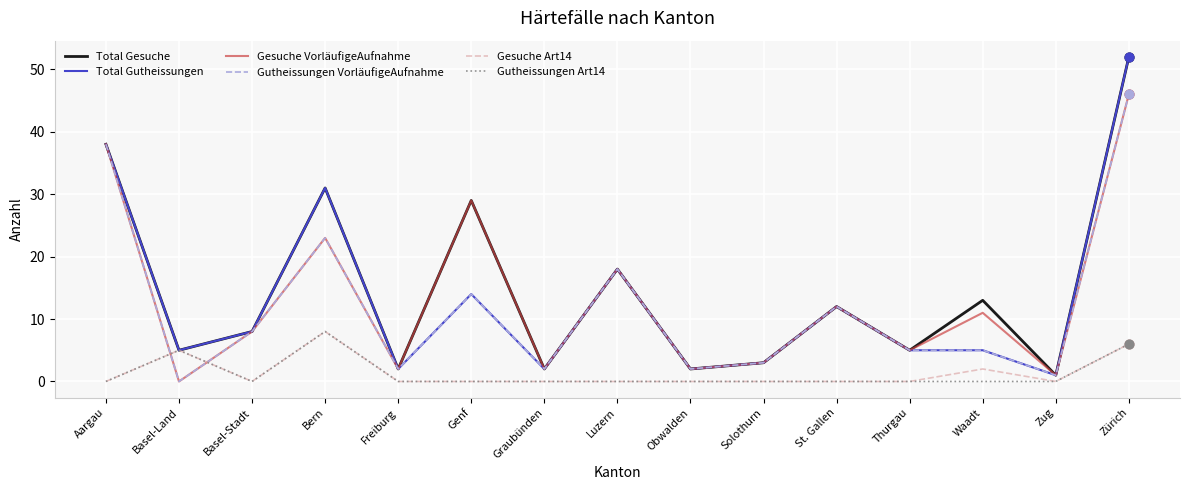

Between which two adjacent categories do Gesuche VorläufigeAufnahme and Gesuche Art14 first intersect?

Aargau and Basel-Land